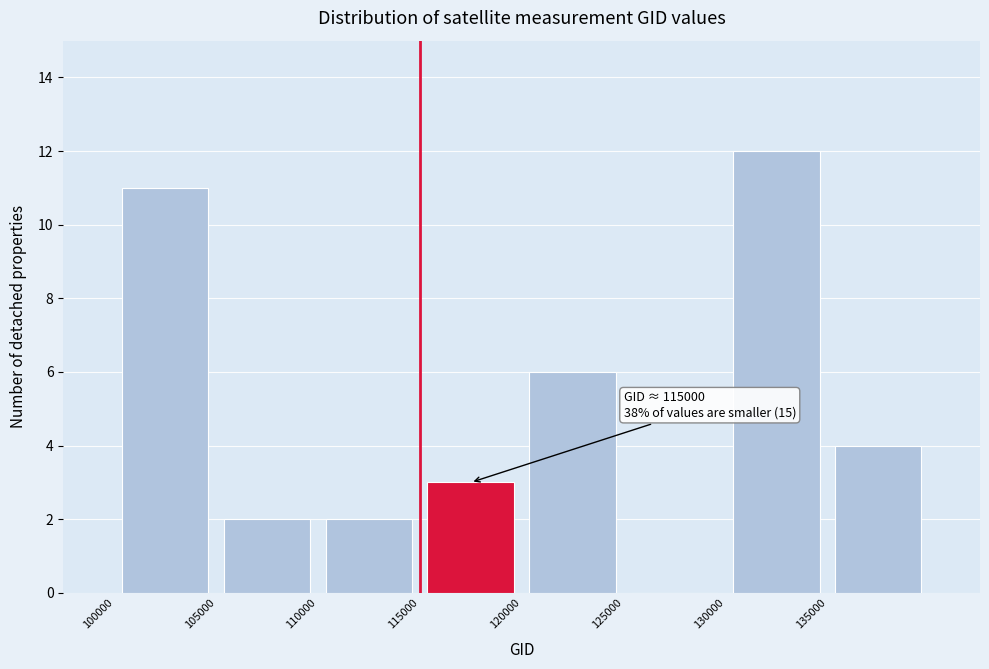

Which range on the x-axis has the tallest bar?

130000 to 135000